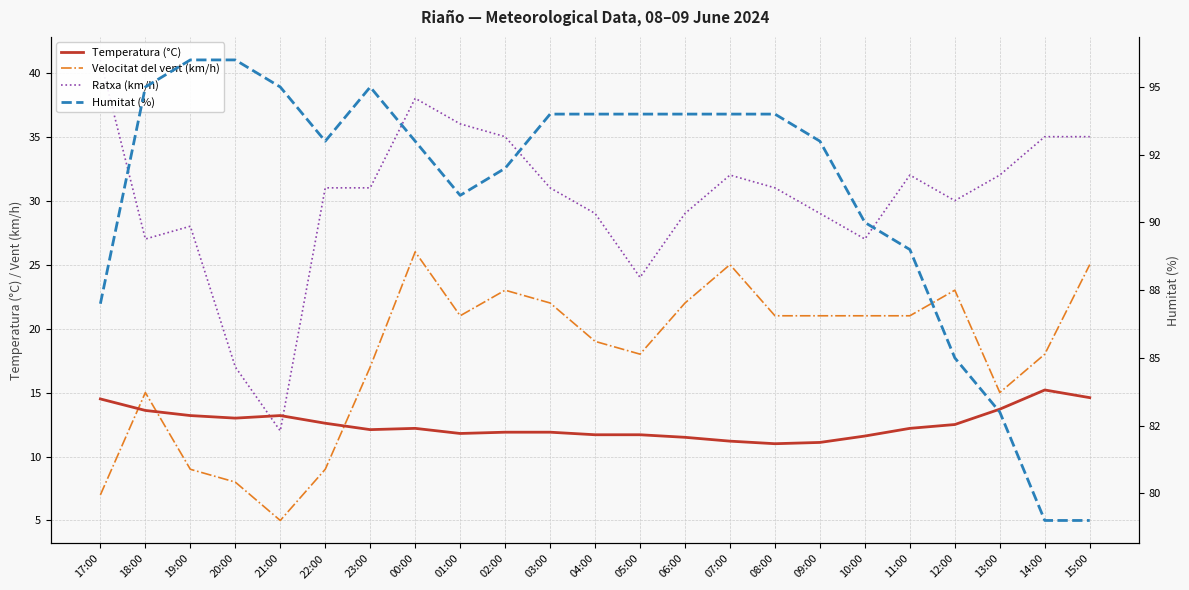

True or false: Humitat (%) and Velocitat del vent (km/h) intersect in this chart.

False